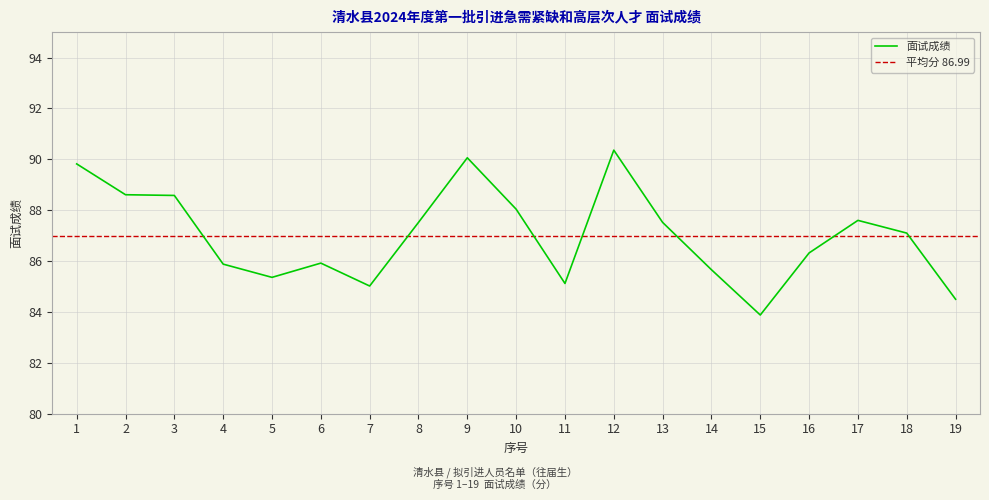

Reading left to right, list all the values displayed in this chart.

1=89.8	2=88.6	3=88.6	4=85.9	5=85.4	6=85.9	7=85.0	8=87.5	9=90.1	10=88.0	11=85.1	12=90.4	13=87.5	14=85.7	15=83.9	16=86.3	17=87.6	18=87.1	19=84.5